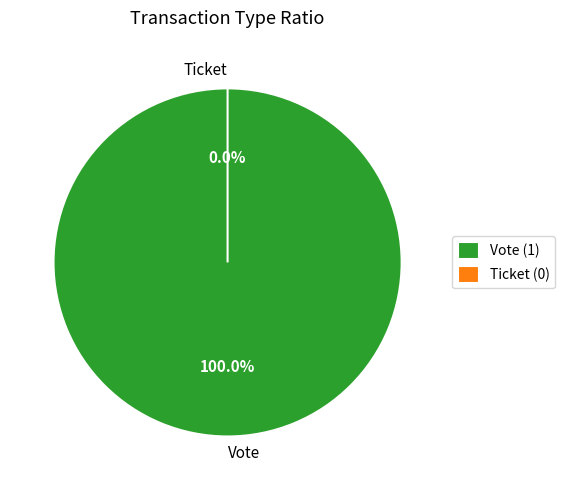

How much of the chart is everything except Ticket?

100.0%